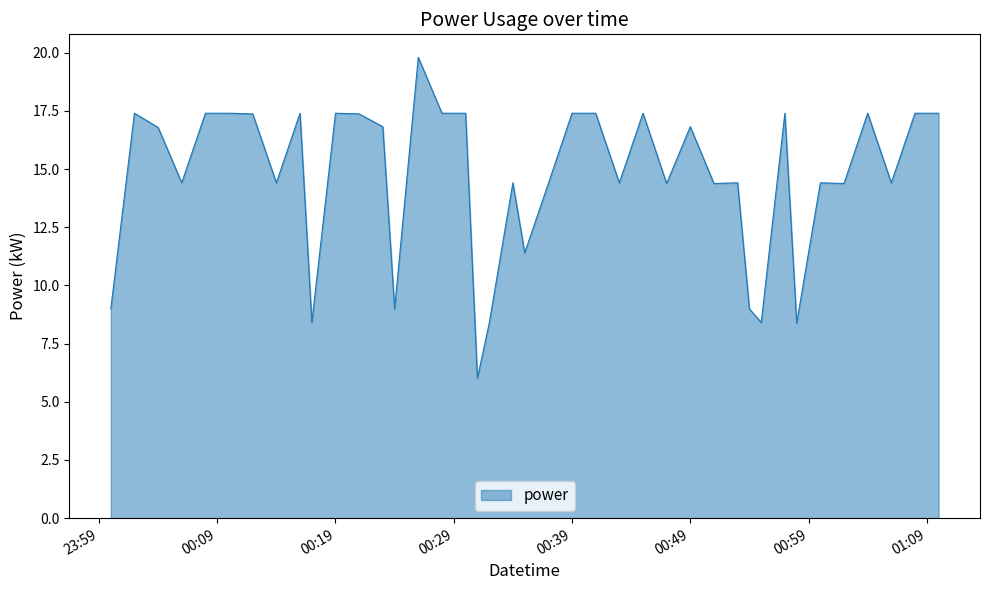

Reading left to right, transcribe all the data shown in this chart.

9.0	17.4	16.8	14.4	17.4	17.4	17.4	14.4	17.4	8.4	17.4	17.4	16.8	9.0	19.8	17.4	17.4	6.0	8.4	14.4	11.4	14.4	17.4	17.4	14.4	17.4	14.4	16.8	14.4	14.4	9.0	8.4	17.4	8.4	14.4	14.4	17.4	14.4	17.4	17.4